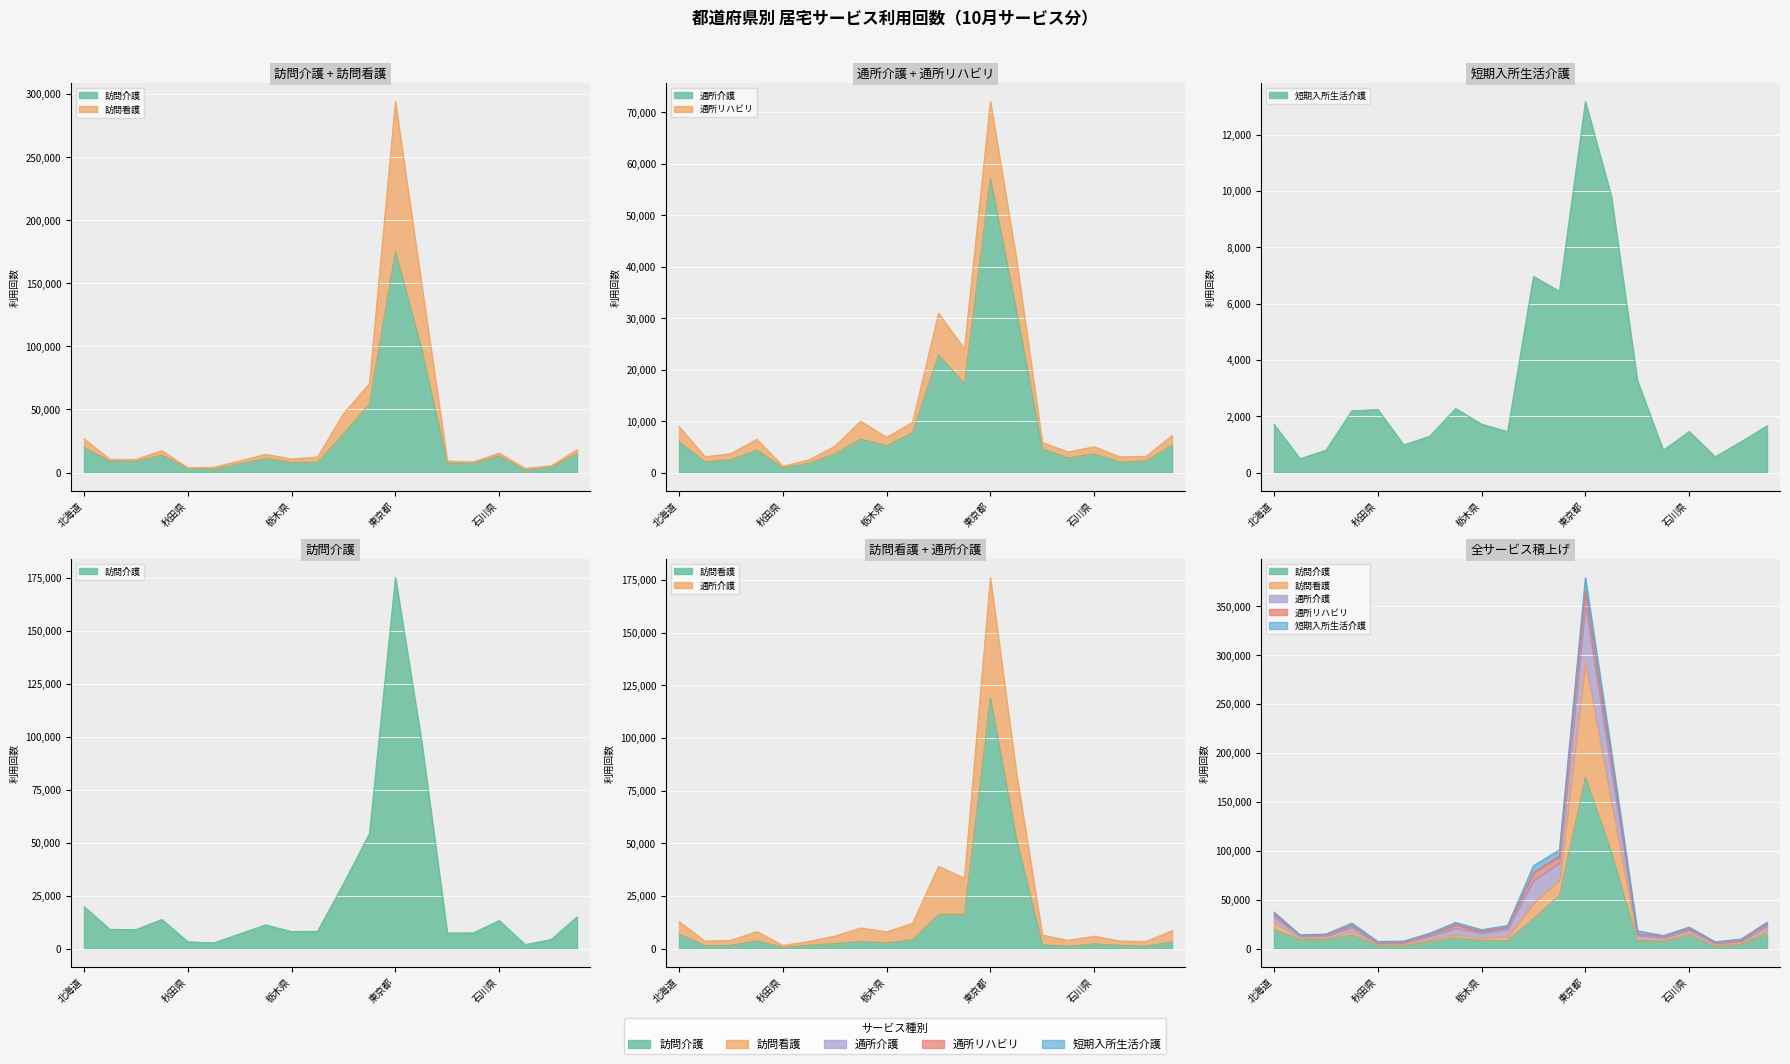

What value does the 通所リハビリ series have at 福島県, to the nearest 50?

5100